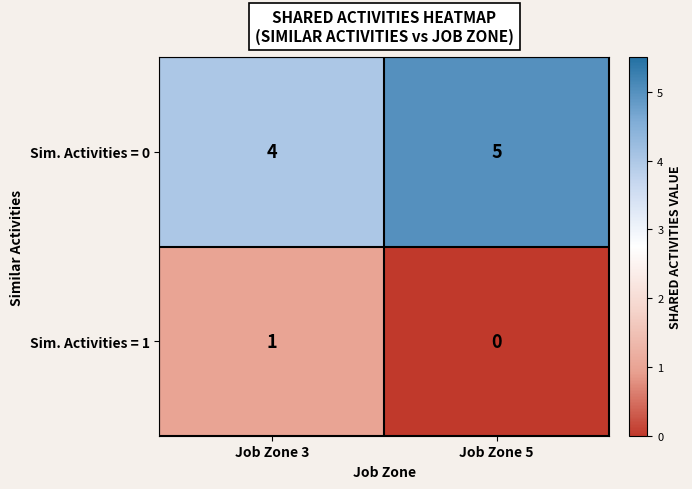

How many values in the Sim. Activities = 1 series are below 1?

1